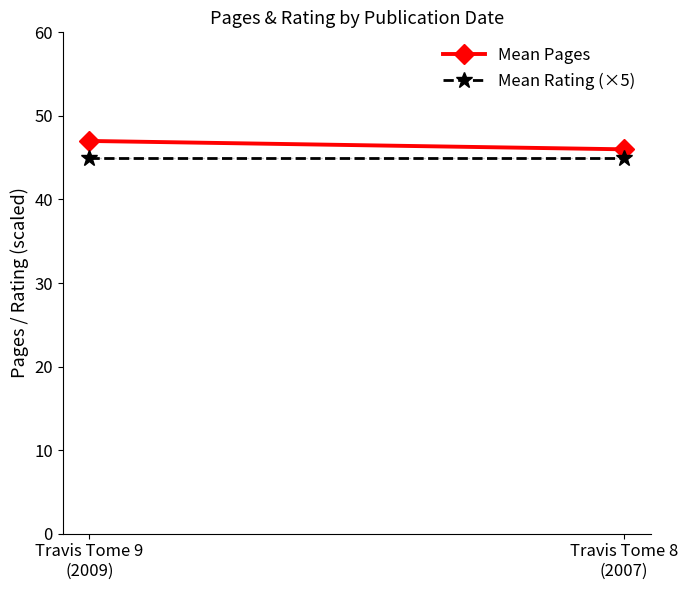

What is the spread (max minus min) of values at Travis Tome 9
(2009)?

2